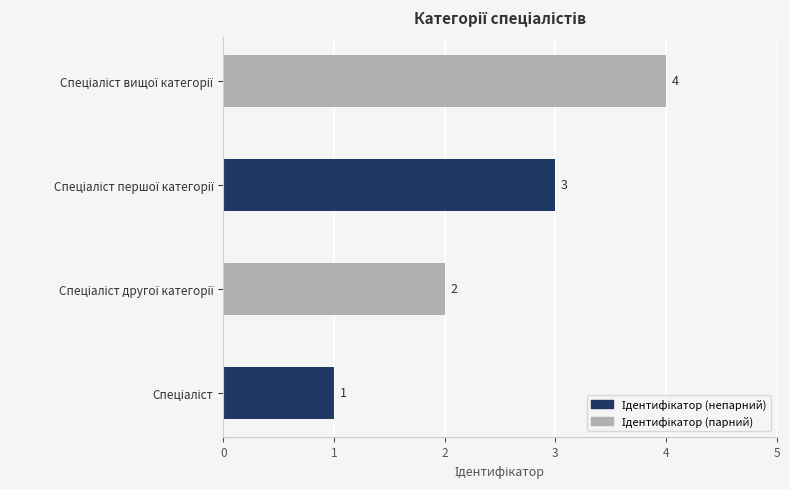

How many values are between 2 and 4?

3